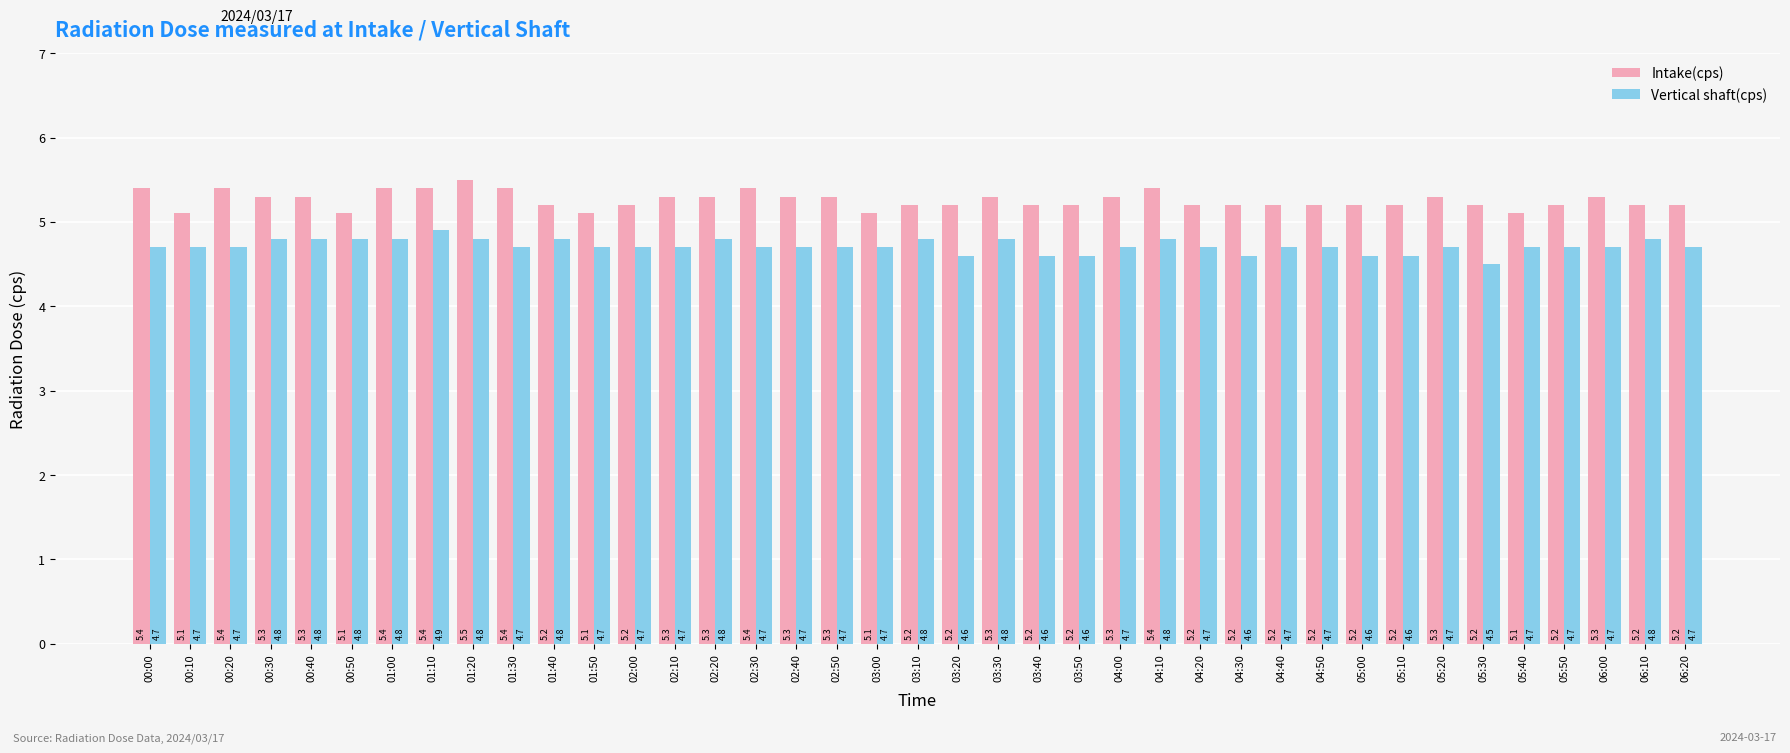

What is the difference between the maximum and minimum values in the Vertical shaft(cps) series?

0.4